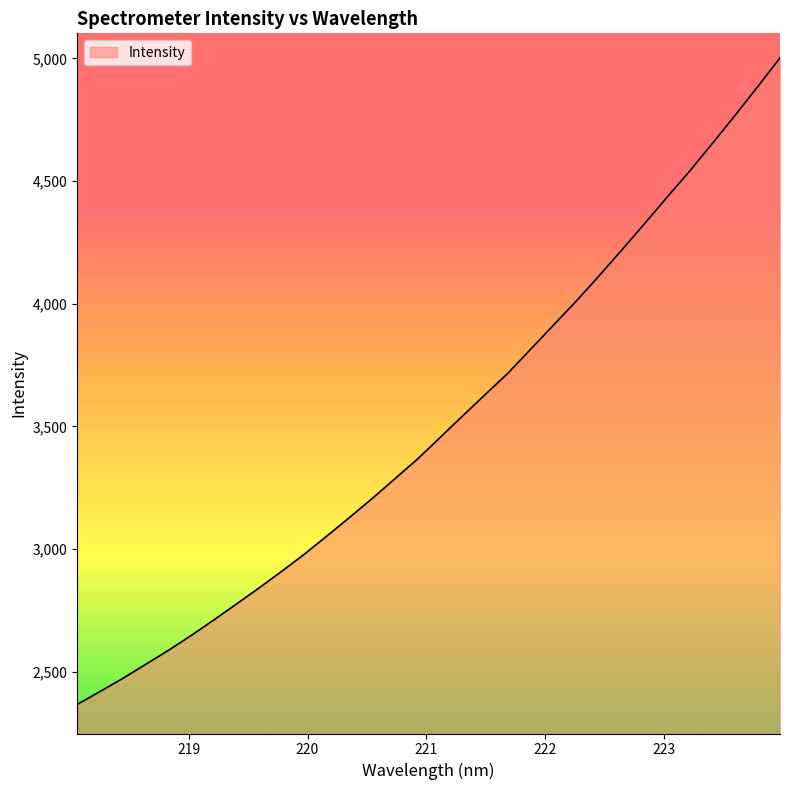

What is the smallest value displayed?

2366.5